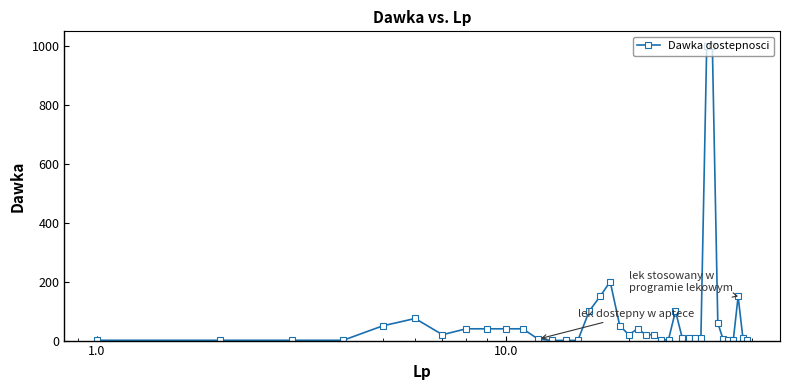

What is the maximum value shown in the chart?

1000.0